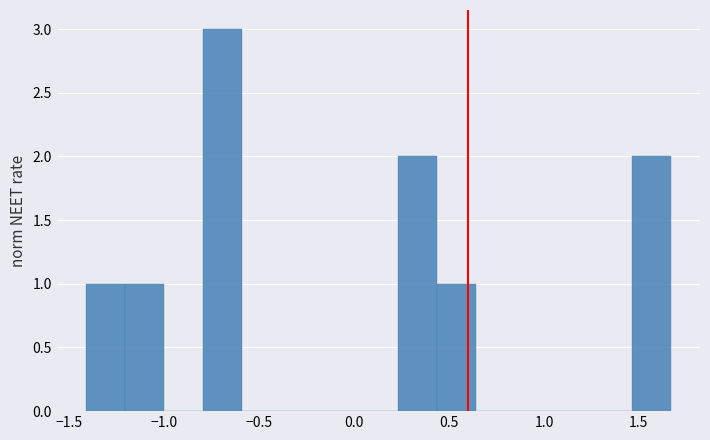

Reading left to right, transcribe this chart: for each bar, give the range it covers on the x-axis and its height. Neither the bar edges nor the heights are printed on the chart, so give them approximately, as read against the axes.

-1.40 to -1.20: 1
-1.20 to -1.00: 1
-1.00 to -0.80: 0
-0.80 to -0.60: 3
-0.60 to -0.40: 0
-0.40 to -0.20: 0
-0.20 to 0.05: 0
0.05 to 0.25: 0
0.25 to 0.45: 2
0.45 to 0.65: 1
0.65 to 0.85: 0
0.85 to 1.05: 0
1.05 to 1.25: 0
1.25 to 1.45: 0
1.45 to 1.65: 2